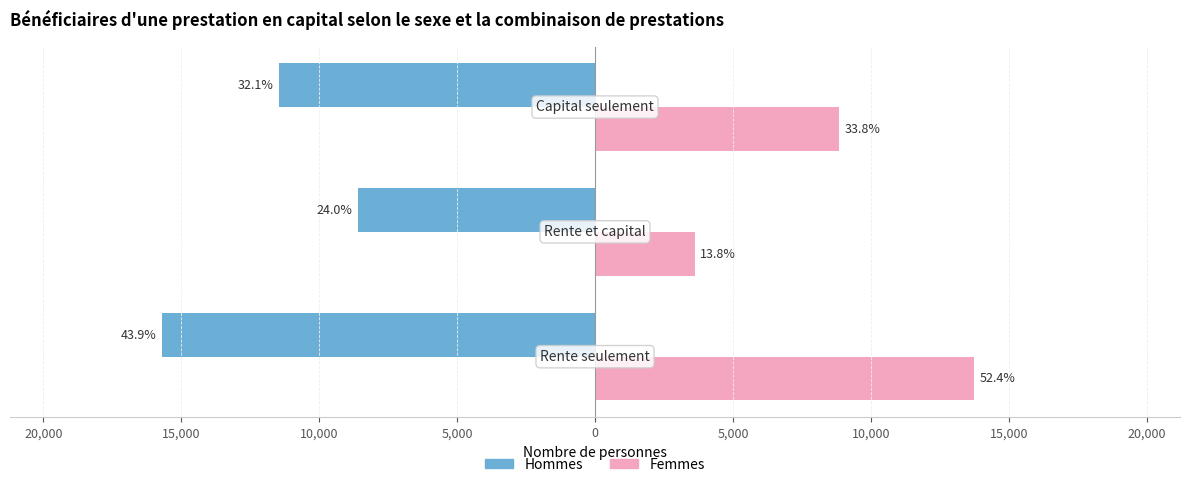

What are all the series names shown in the legend?

Hommes, Femmes